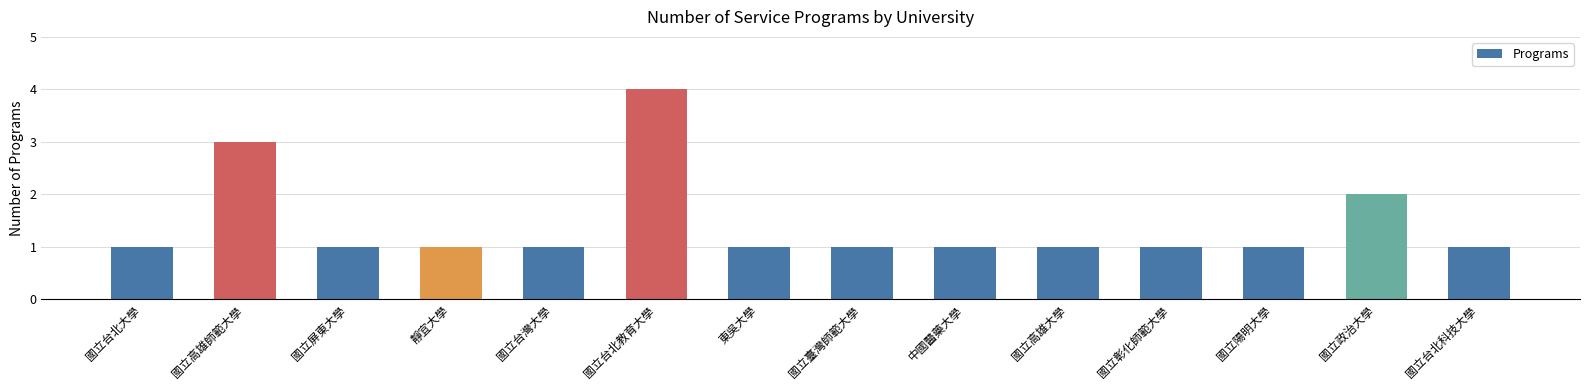

What is the change in value from 國立台北教育大學 to 國立陽明大學?

-3